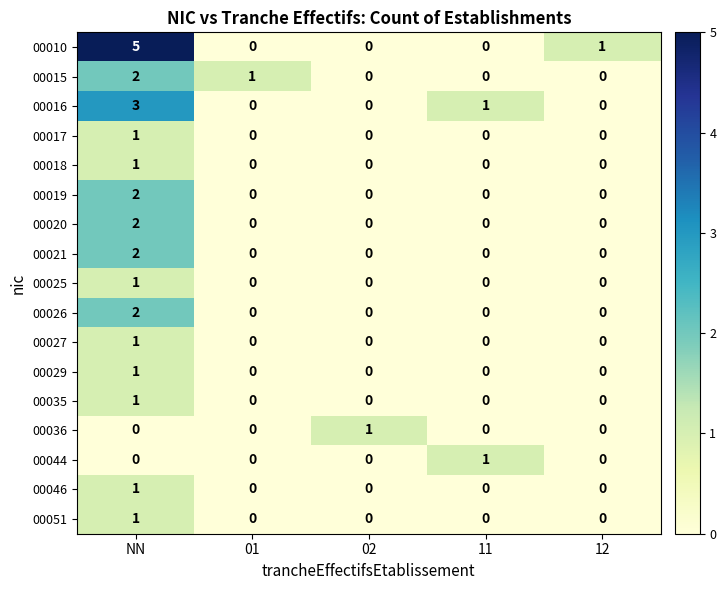

Which series has the largest range (max minus min)?

00010